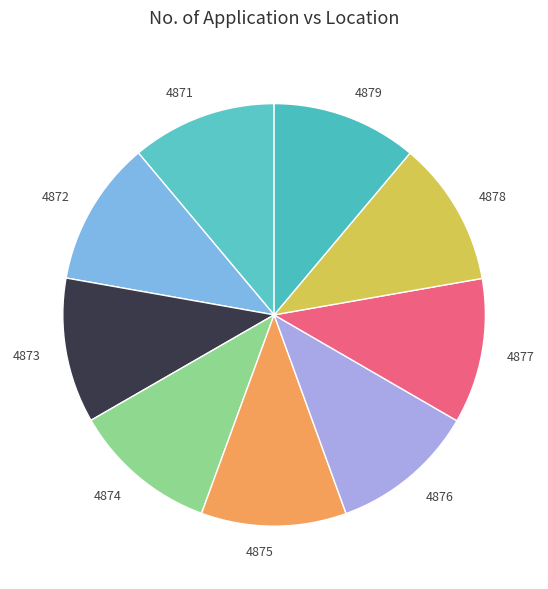

Do 4877 and 4874 together represent more than half of the pie?

No